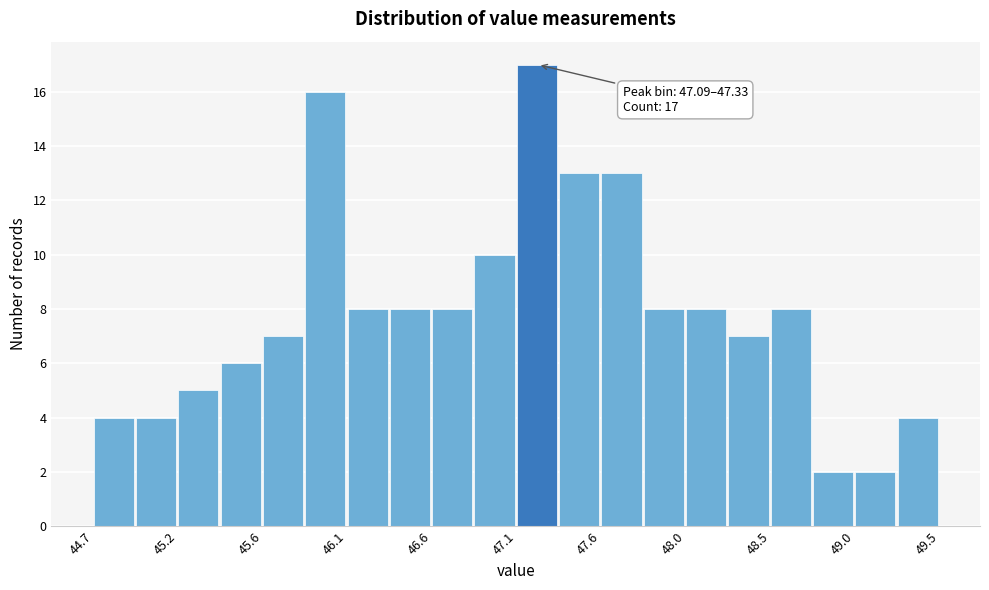

Over which range of the x-axis is the bar tallest?

47.09 to 47.33